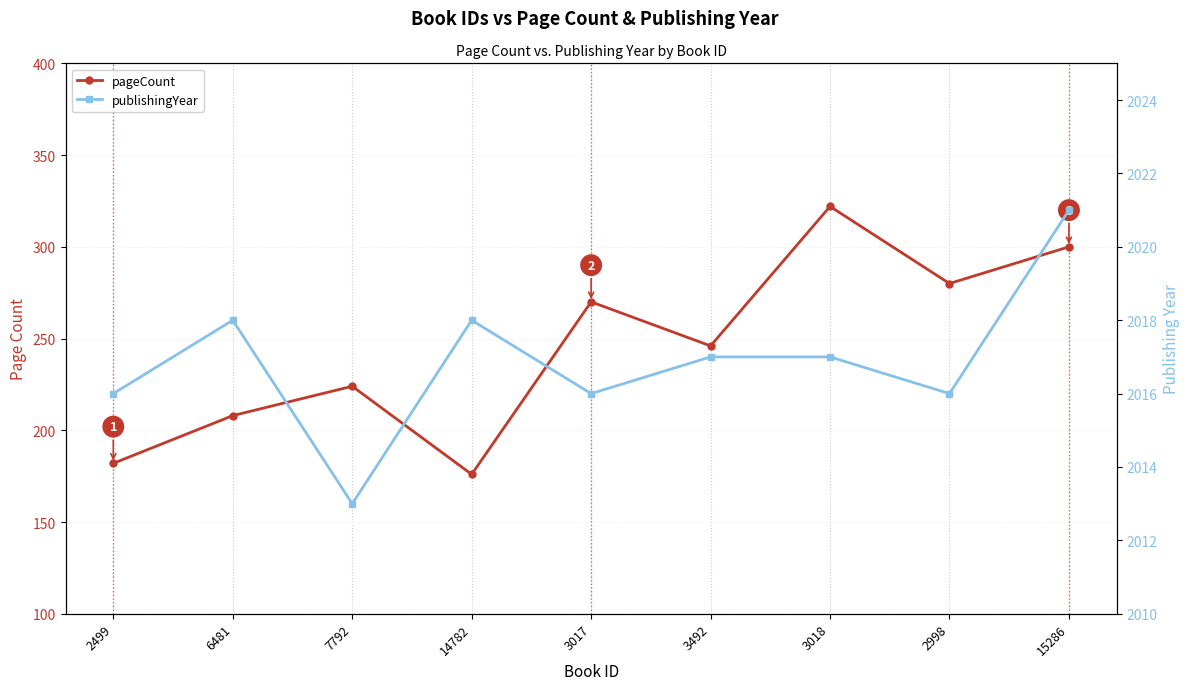

List the series in order of their overall mean, lowest first.

pageCount, publishingYear